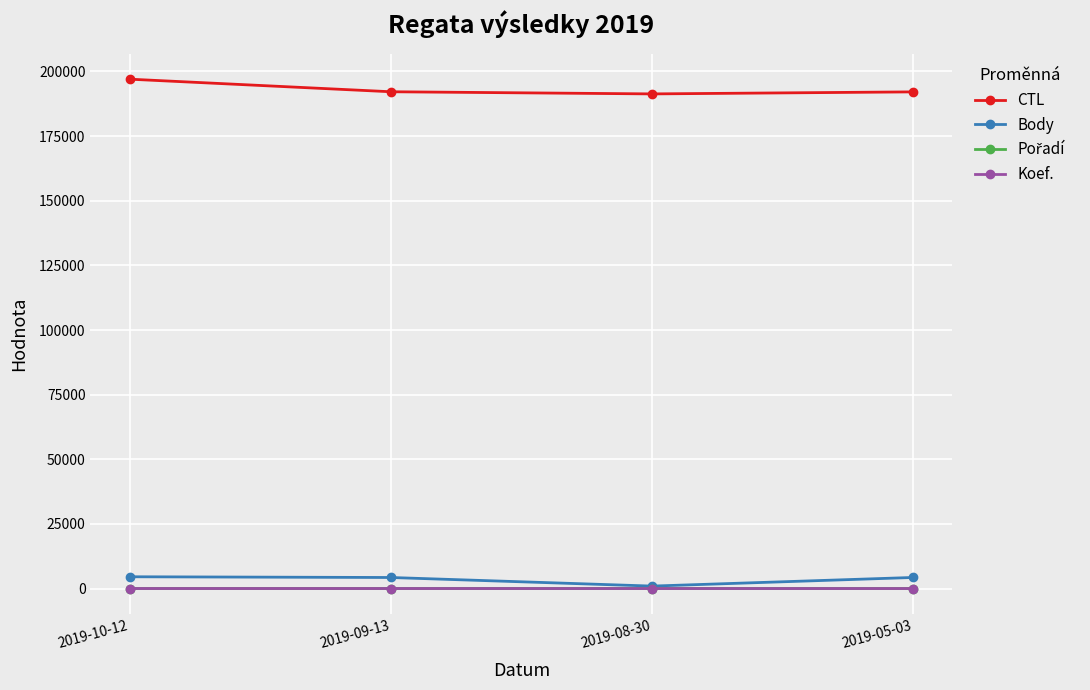

True or false: CTL and Koef. intersect in this chart.

False